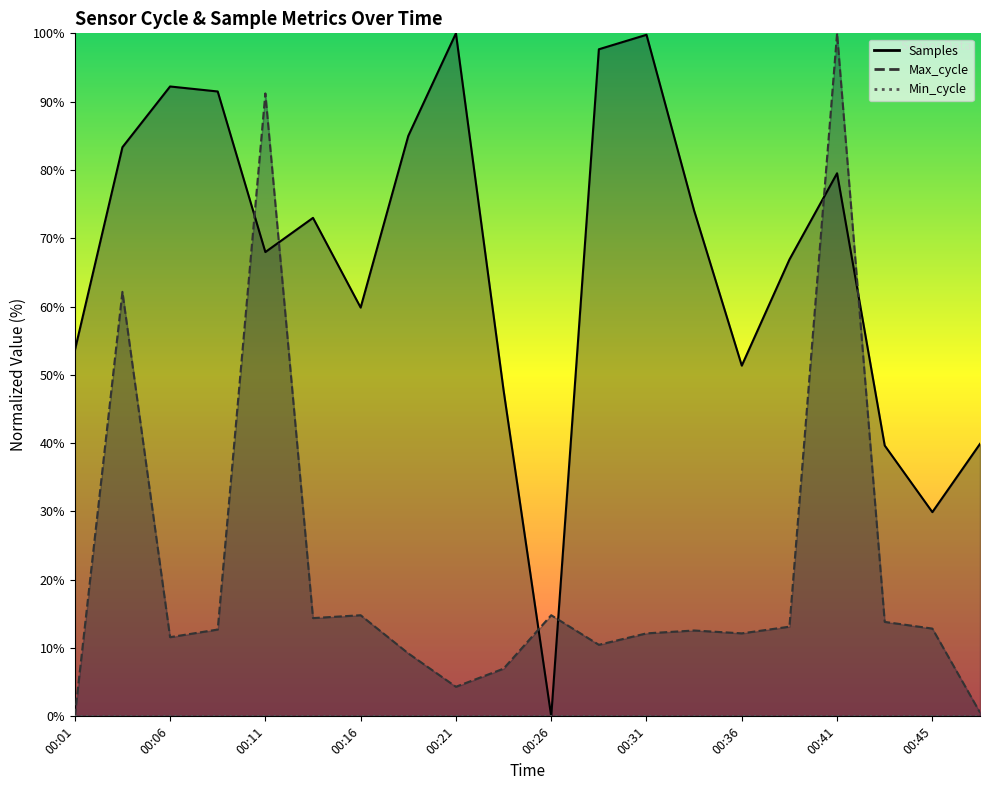

What is the total value across all series at 00:31?

111.9